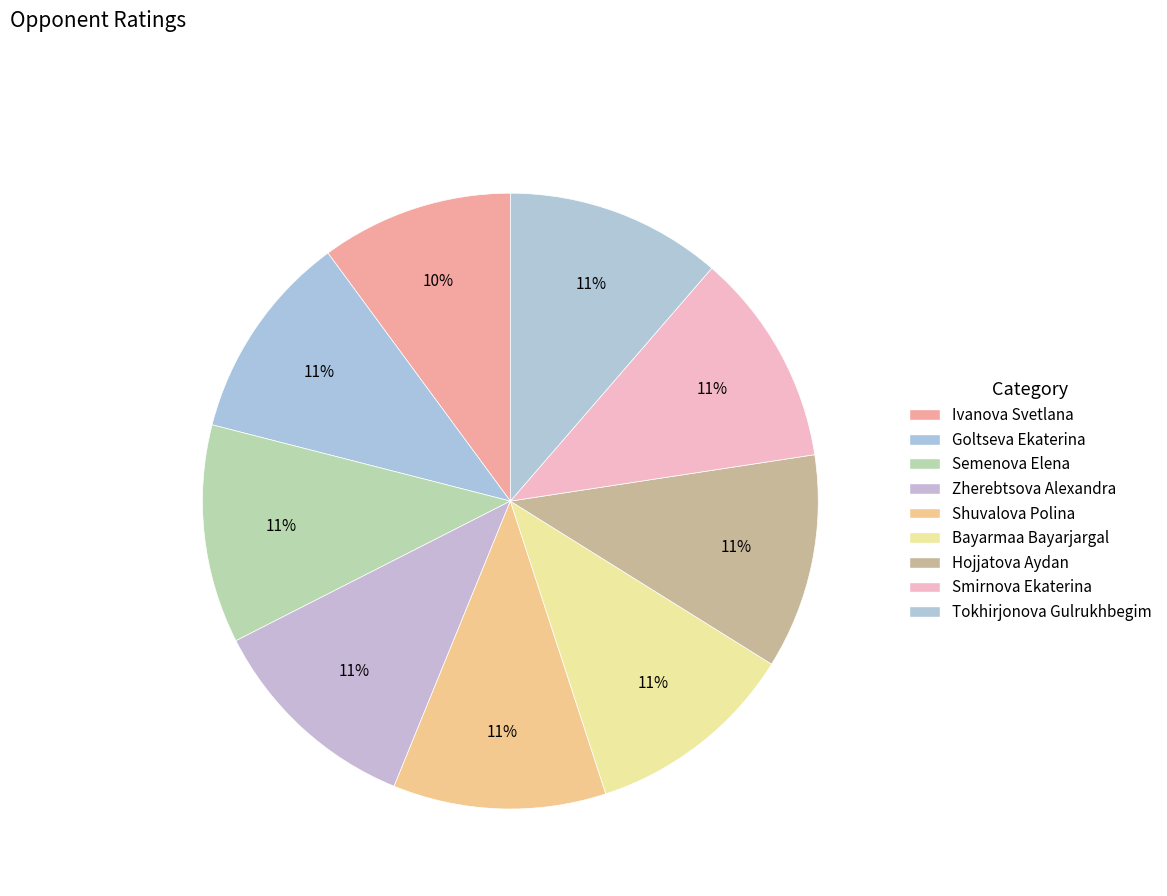

The Ivanova Svetlana slice represents 2% of the pie. True or false?

False